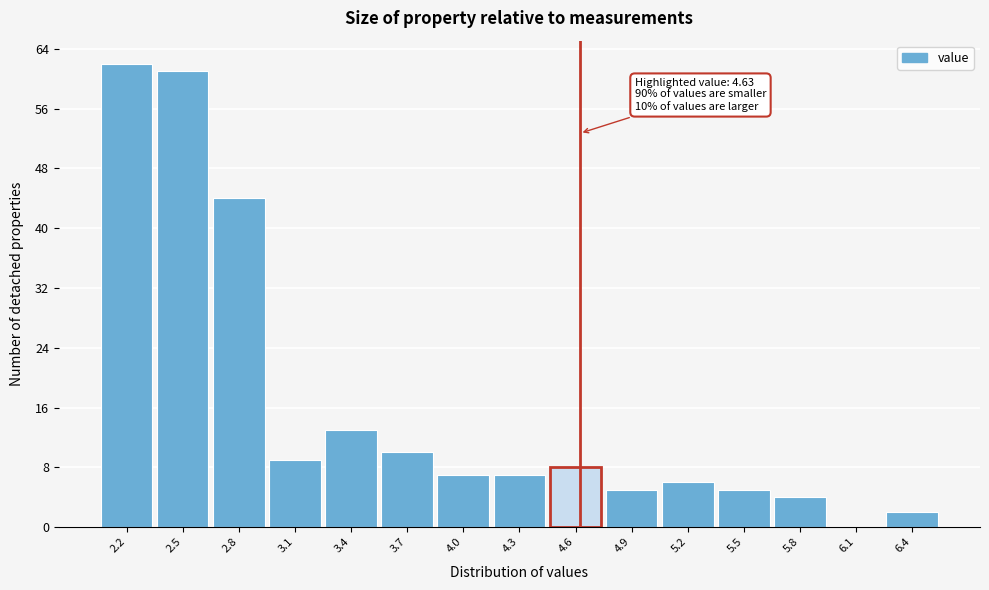

Over which range of the x-axis is the bar tallest?

2.00 to 2.30